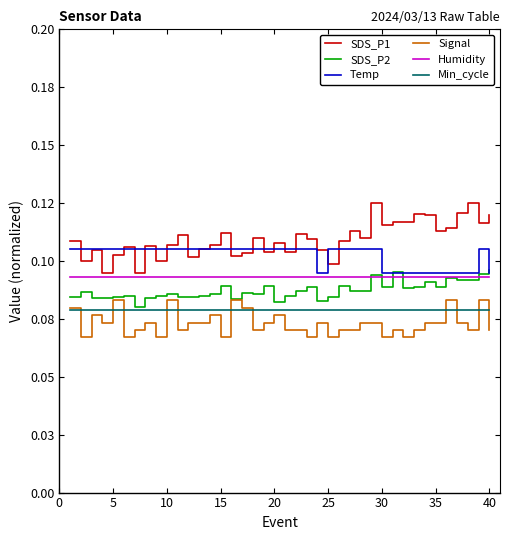

What is the average value of the Humidity series?

0.1